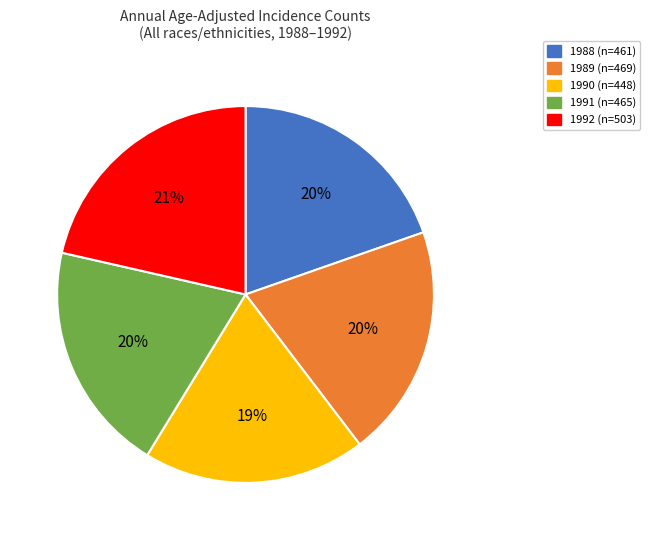

What percentage is the 1988 slice, to the nearest percent?

20%